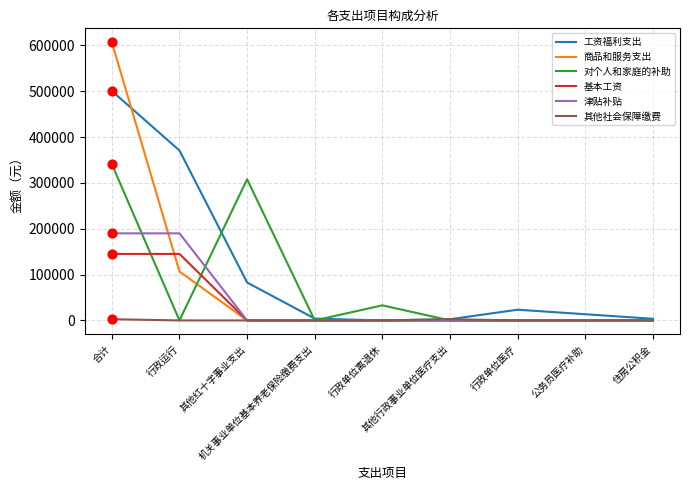

Which series has the widest spread of values?

商品和服务支出